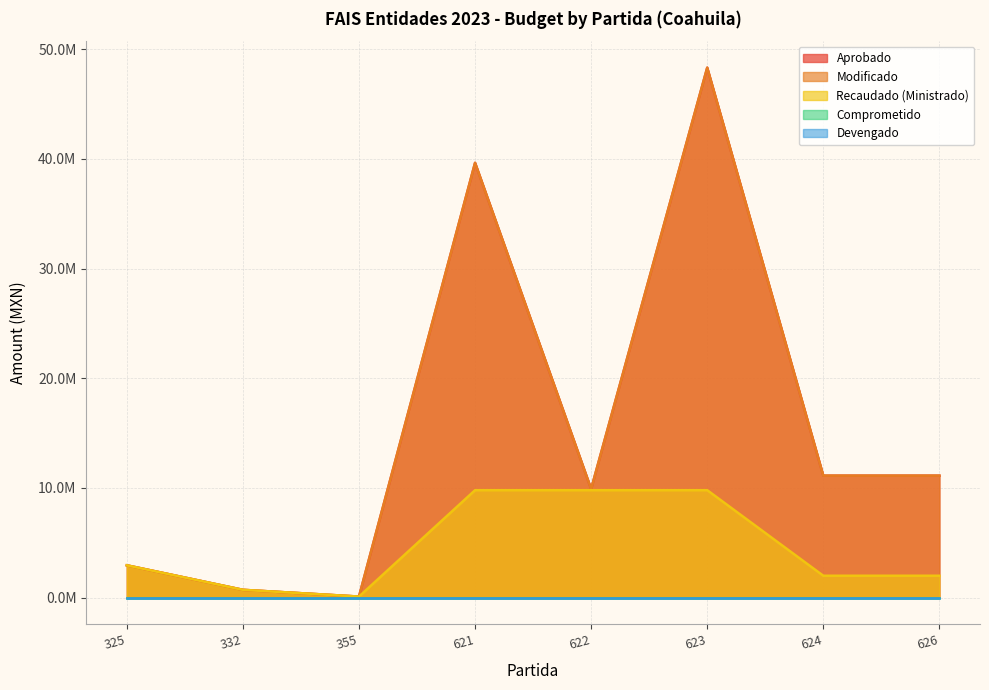

What is the maximum value shown in the chart?

48307730